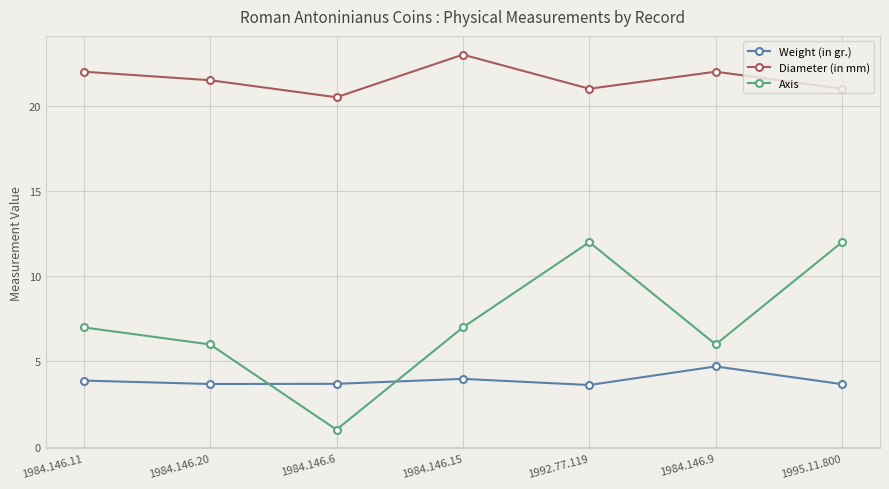

Which series changed the most between 1984.146.6 and 1995.11.800?

Axis